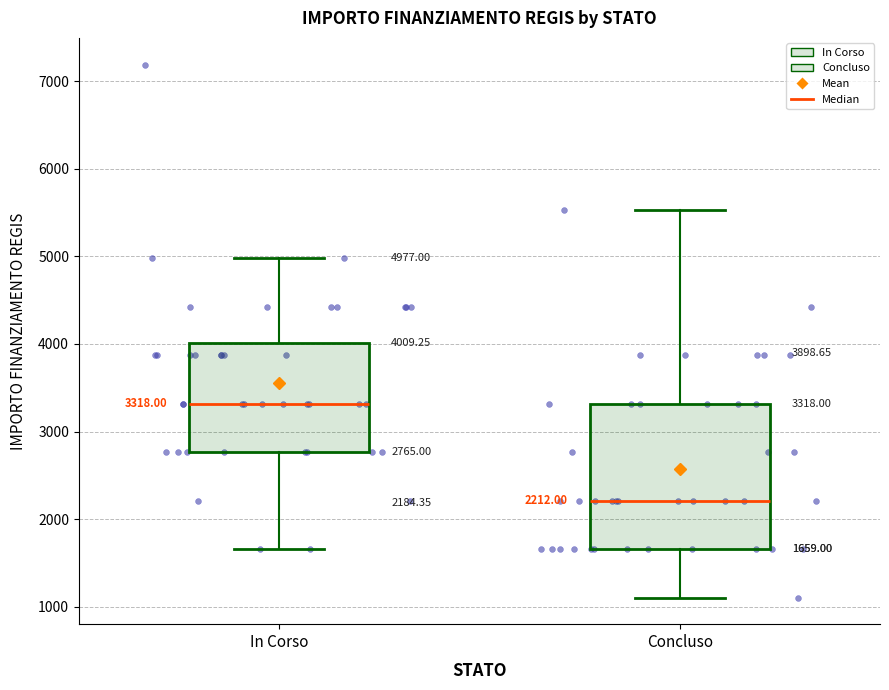

Which box is the tallest, from its lower edge to its upper edge?

Concluso